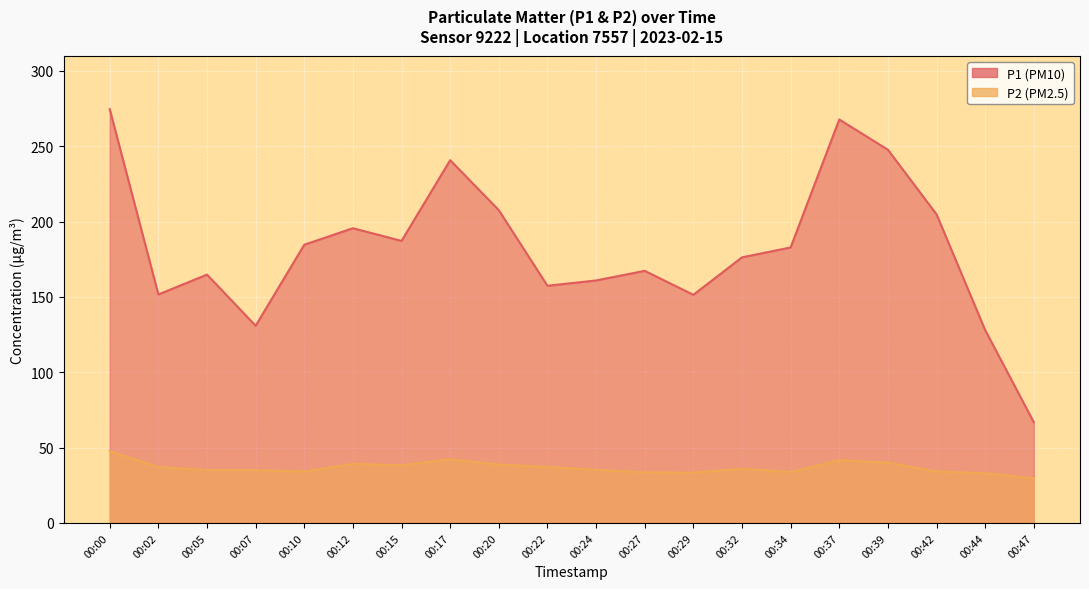

The value of P1 at 00:12 is 195.6. True or false?

True